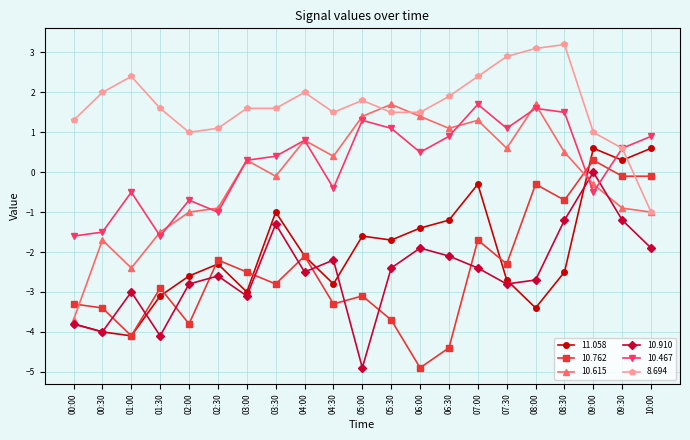

True or false: 10.467 has more than 0 points higher than both neighbors.

True